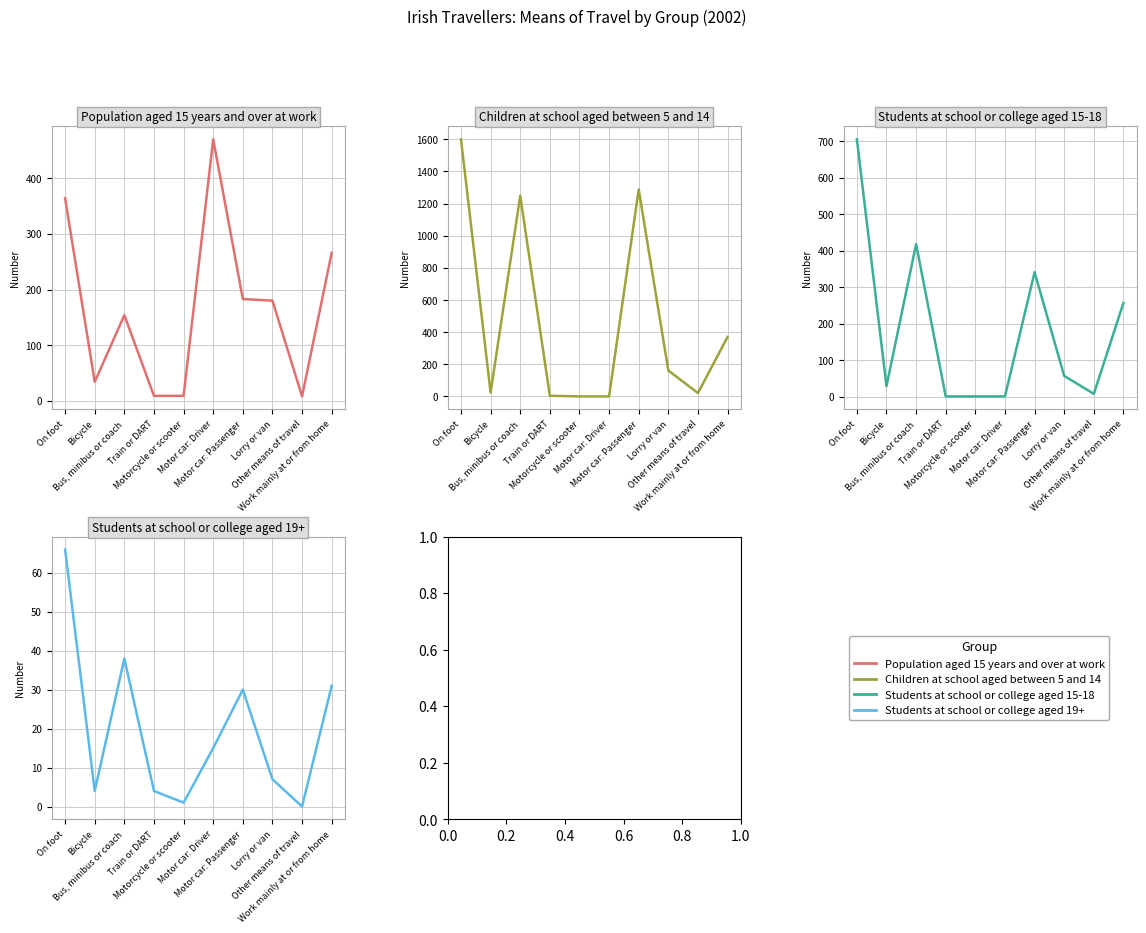

Which has a higher value, Bus, minibus or coach or On foot?

On foot